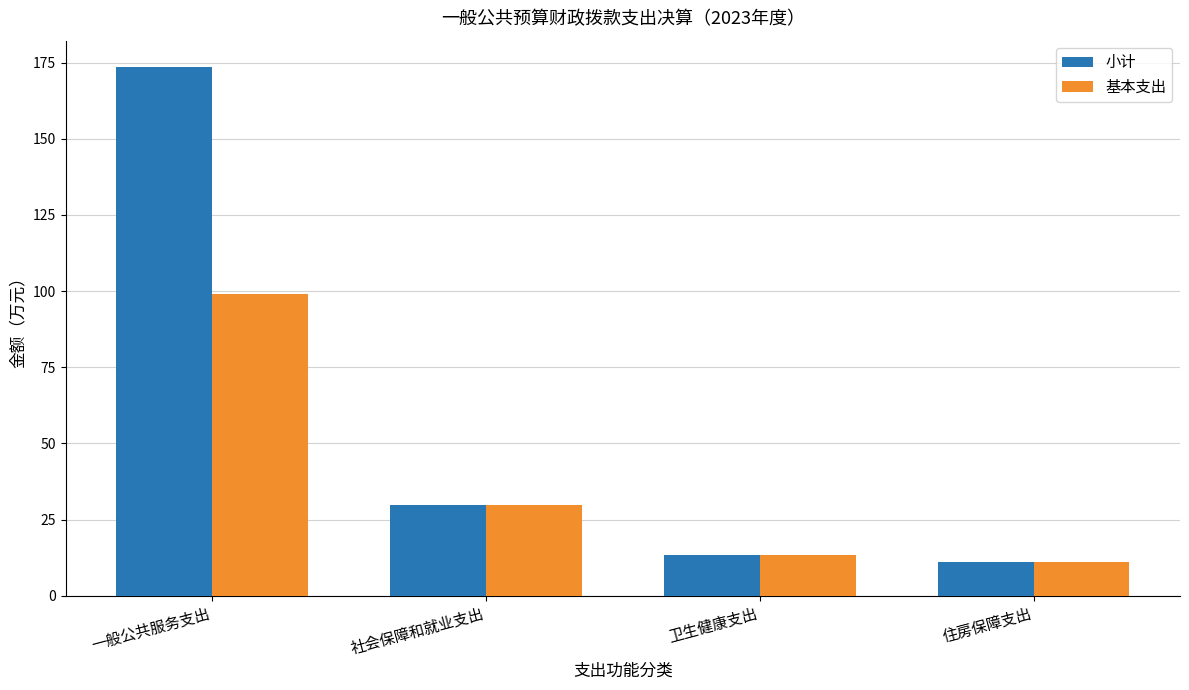

Which category has the highest value in the 小计 series?

一般公共服务支出